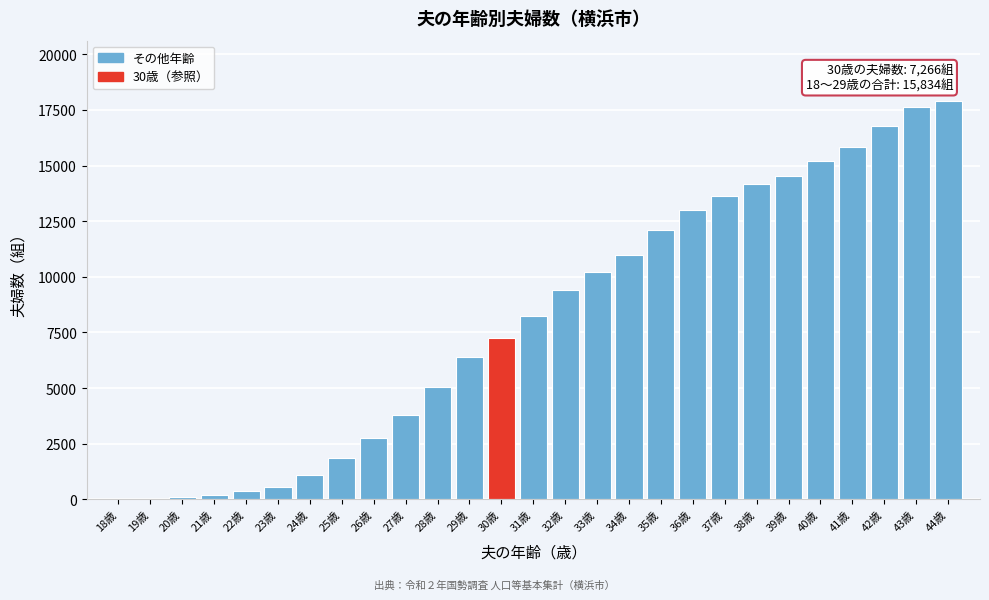

The value at 38歳 is 7747. True or false?

False